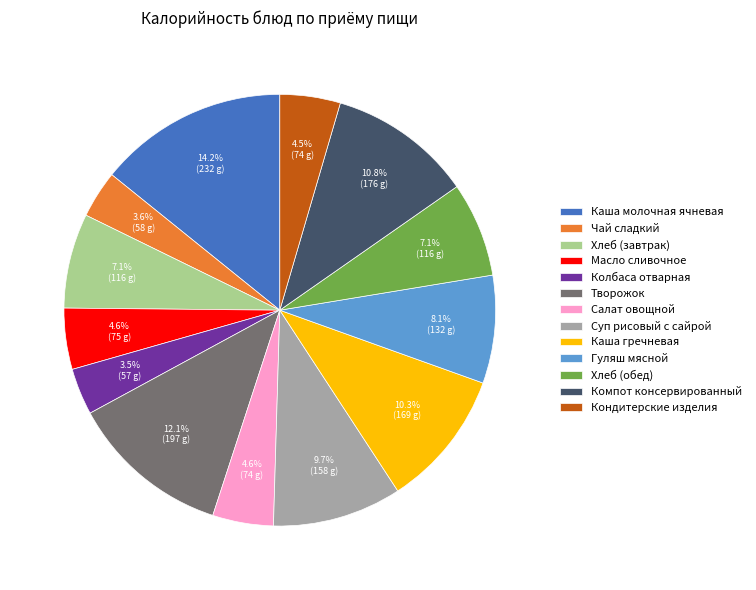

Is there a majority slice in this chart?

No